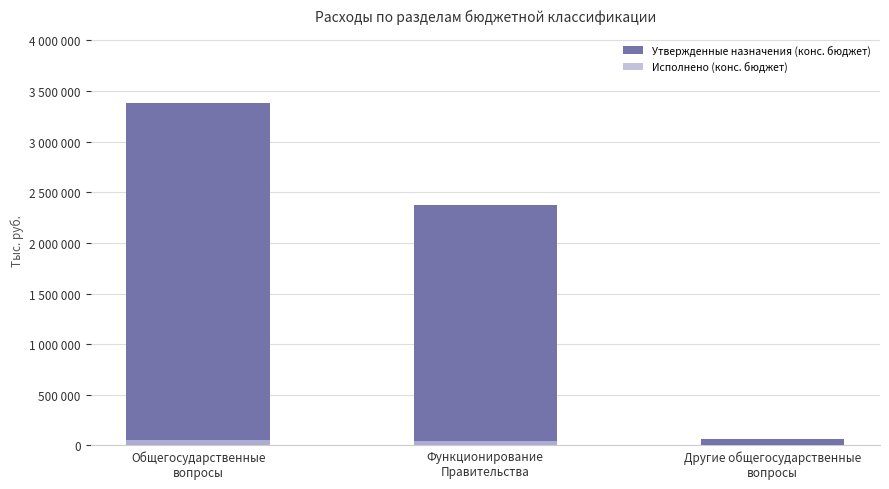

At Другие общегосударственные
вопросы, list the series in order from largest to smallest.

Утвержденные назначения (конс. бюджет), Исполнено (конс. бюджет)